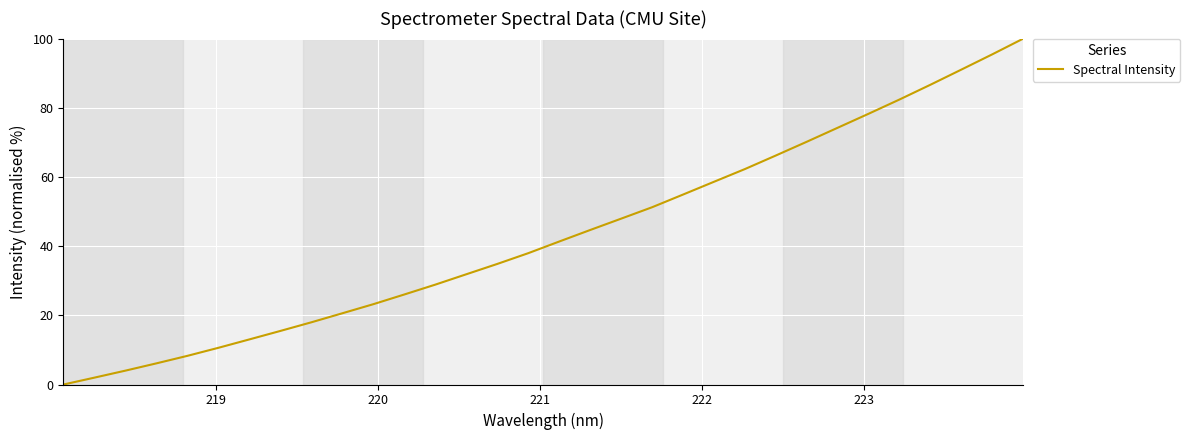

What is the difference between the maximum and minimum values?

100.0